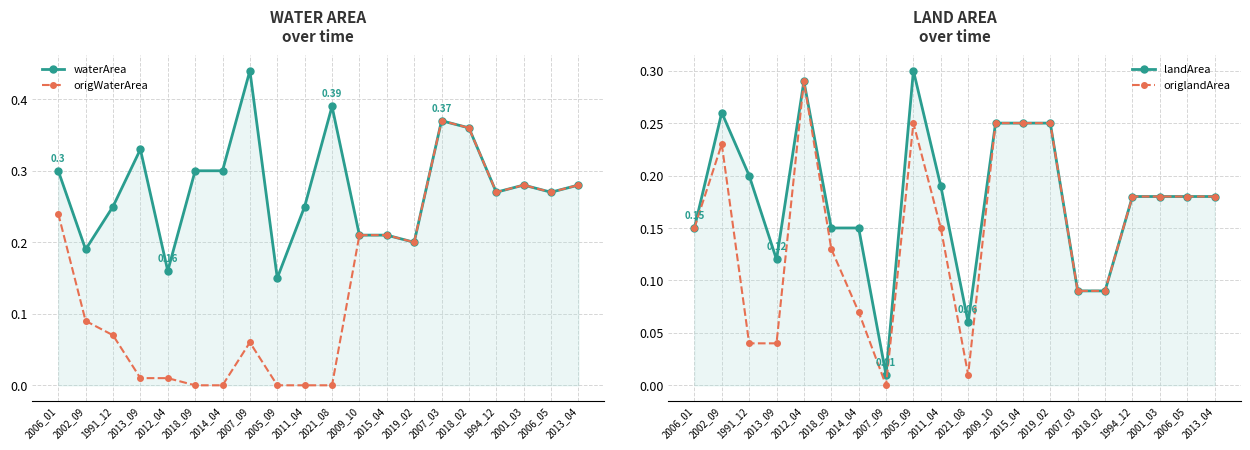

True or false: landArea and origlandArea intersect in this chart.

False